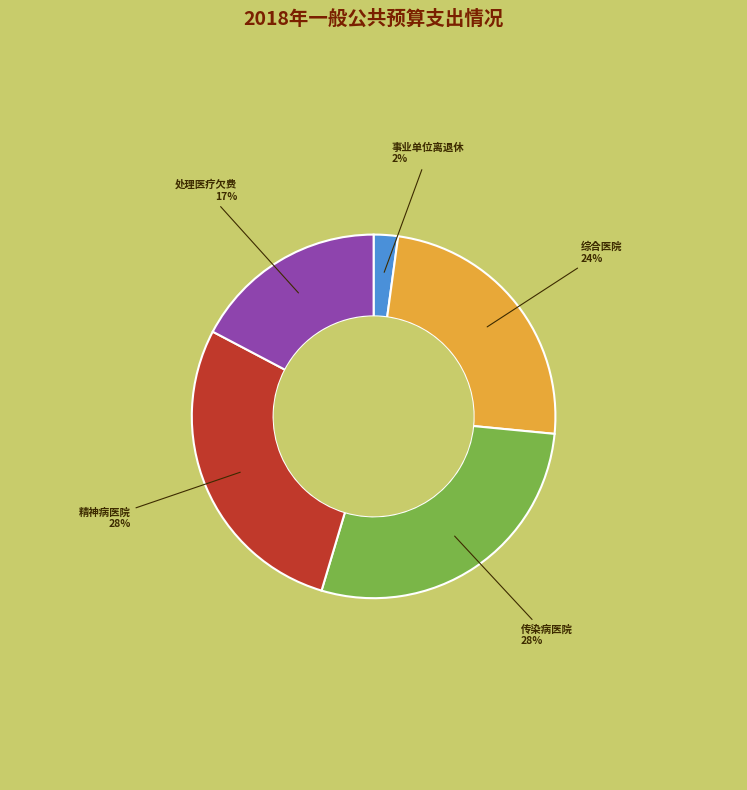

Do 精神病医院 and 事业单位离退休 together represent more than half of the pie?

No